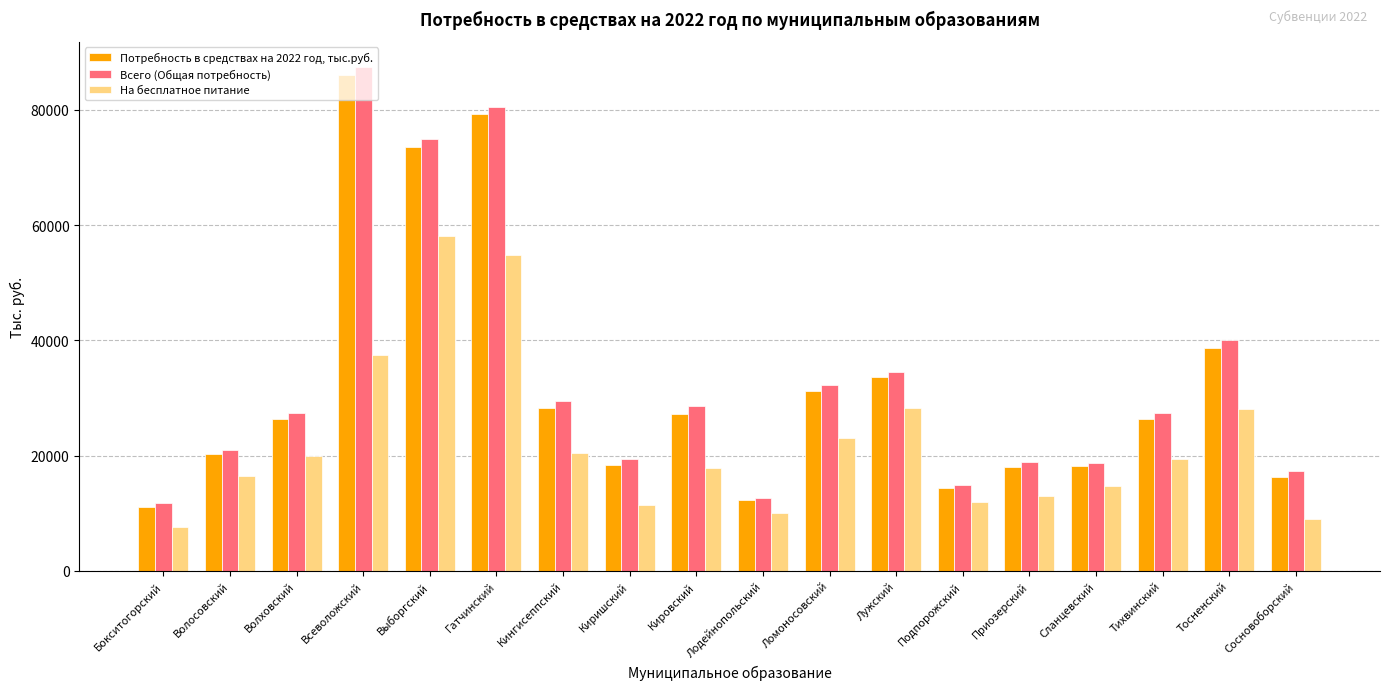

How many groups of bars are there?

18